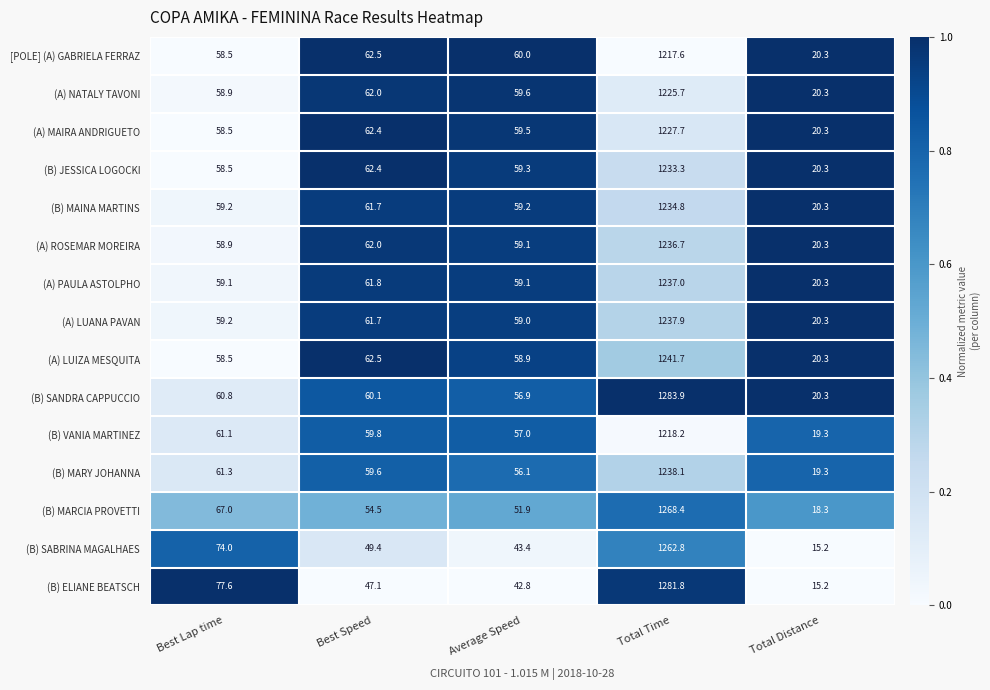

At which category is the sum across all series the highest?

Total Time